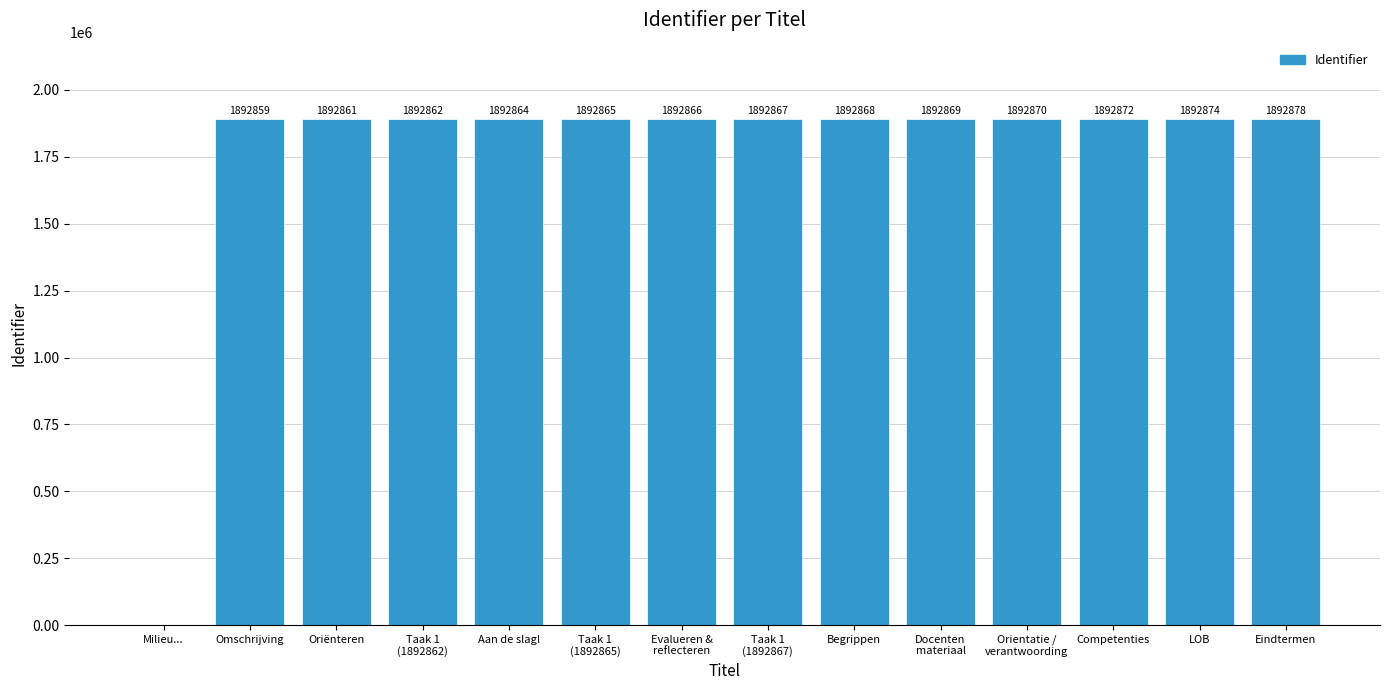

What is the change in value from Begrippen to Docenten
materiaal?

+1